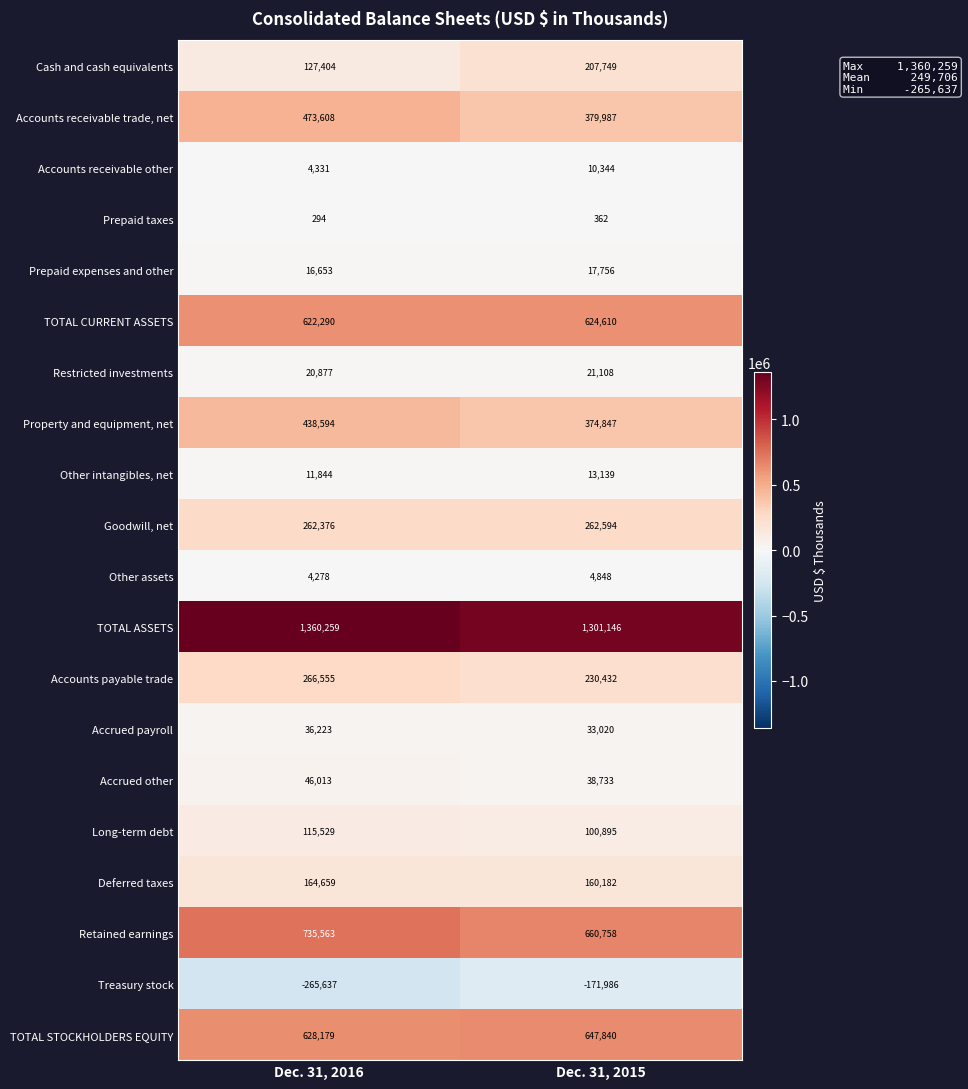

At how many categories does at least one series exceed 1208162?

2